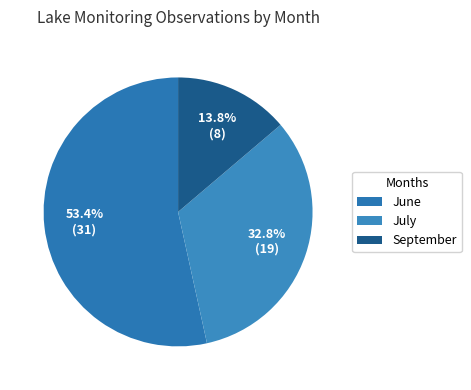

To the nearest percent, what is the difference between the largest and smallest slice percentages?

40%